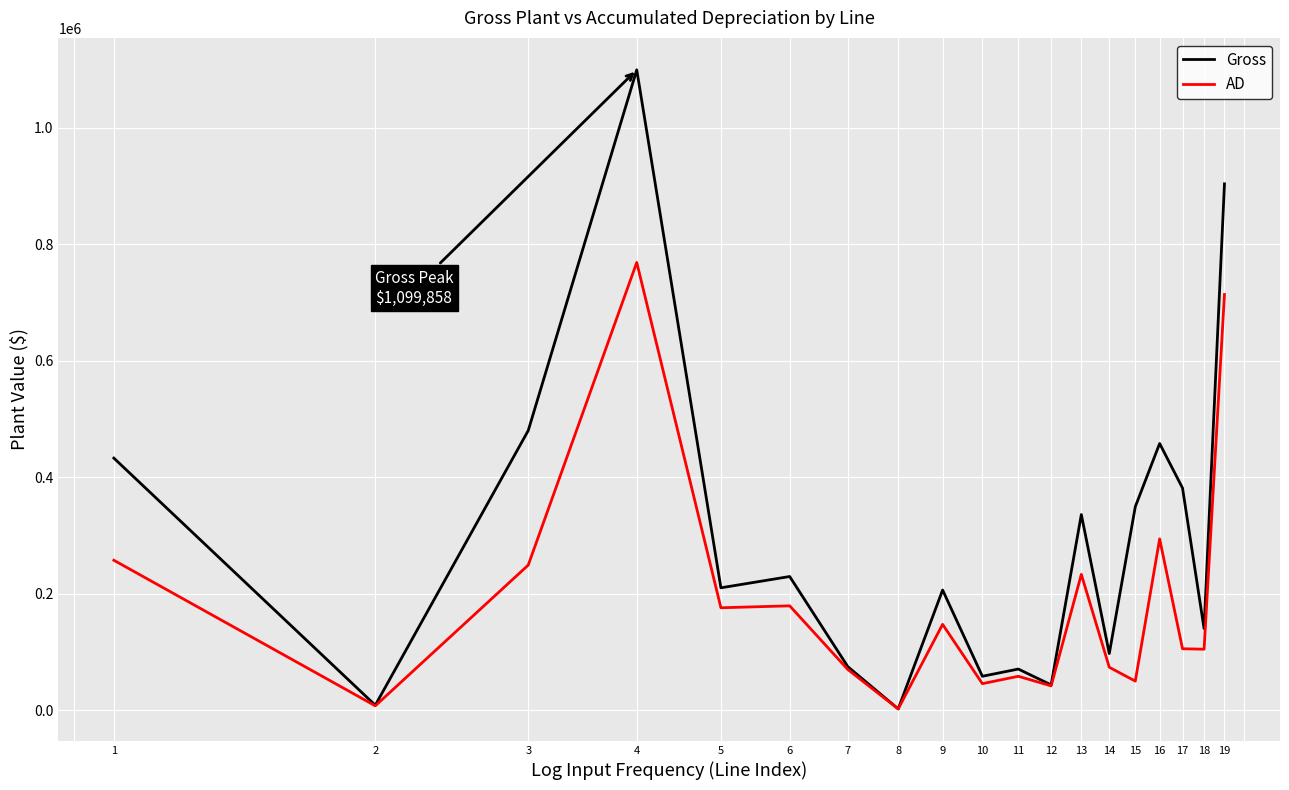

Which series has the largest range (max minus min)?

Gross